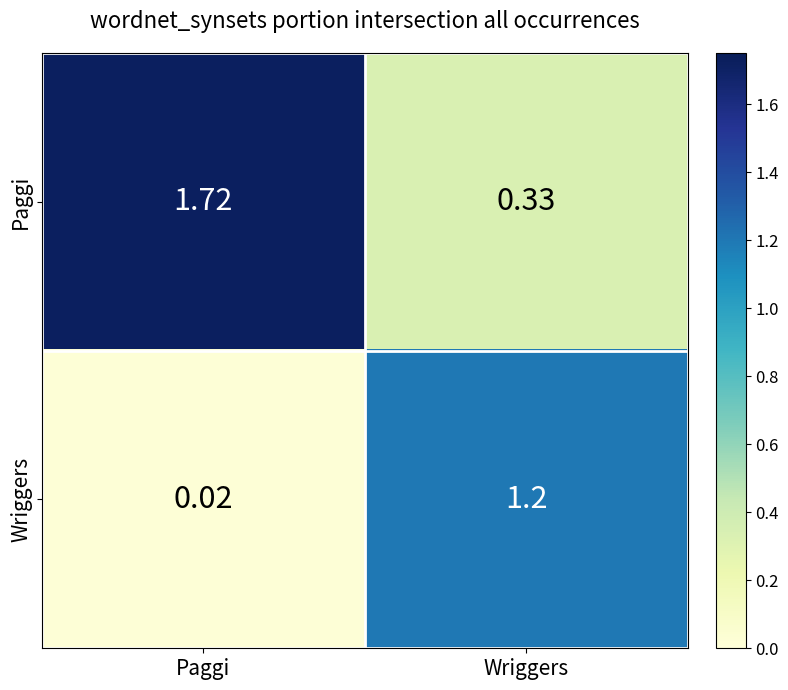

At which category is the sum across all series the highest?

Paggi